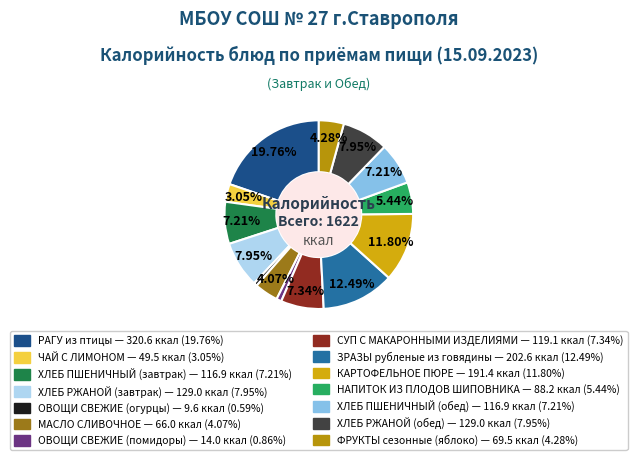

How many slices are in this pie chart?

14